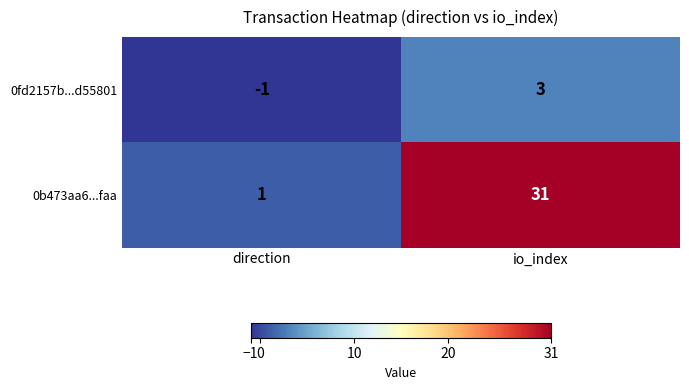

List the series in order of their peak value, lowest first.

0fd2157b...d55801, 0b473aa6...faa